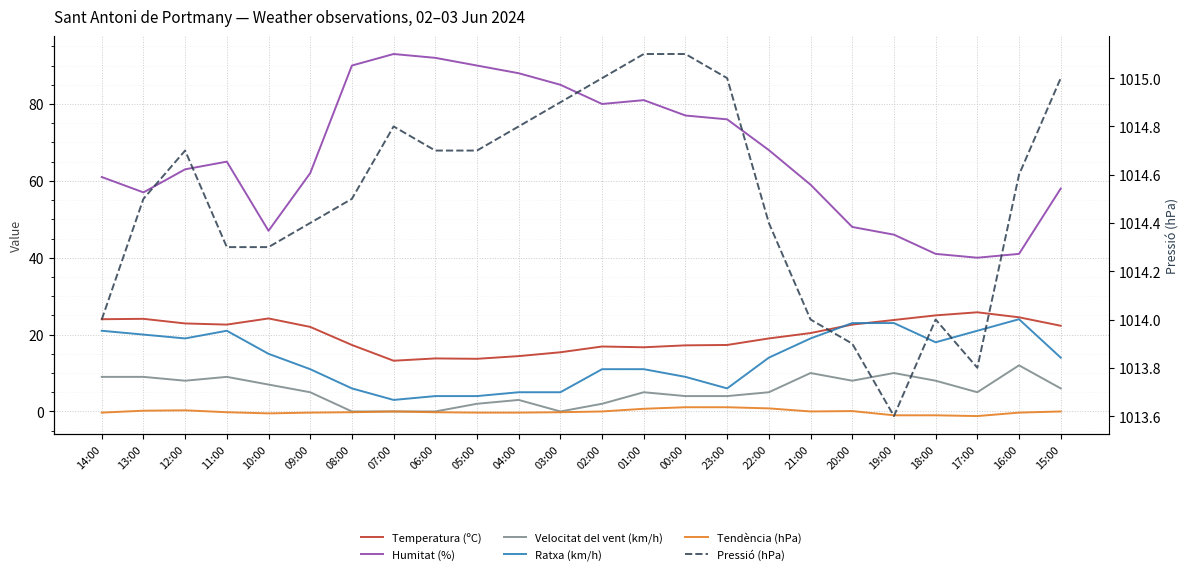

Read the Humitat (%) value at 07:00.

93.0